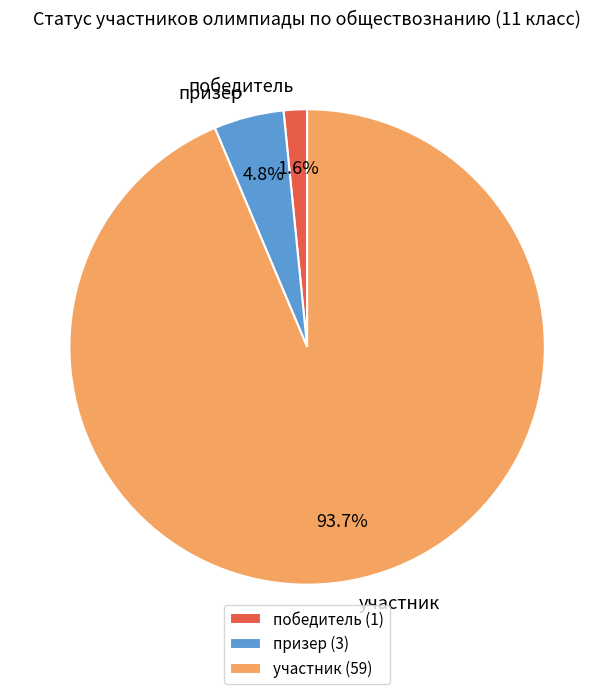

Between победитель and призер, which is larger?

призер